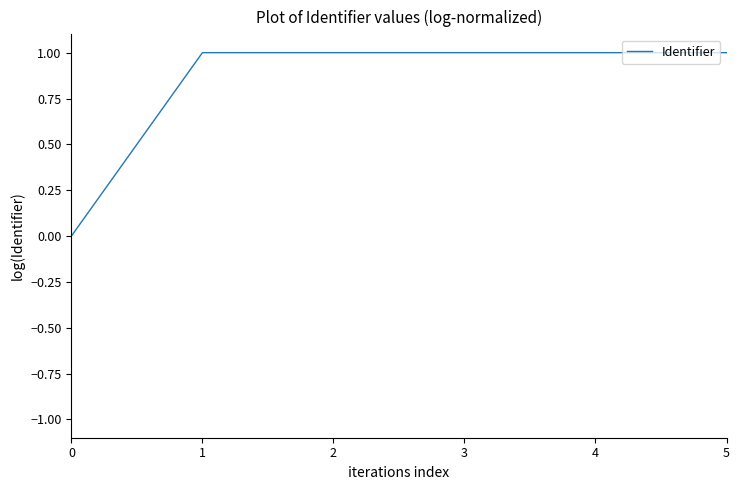

Reading left to right, list all the values displayed in this chart.

0=0.0	1=1.0	2=1.0	3=1.0	4=1.0	5=1.0